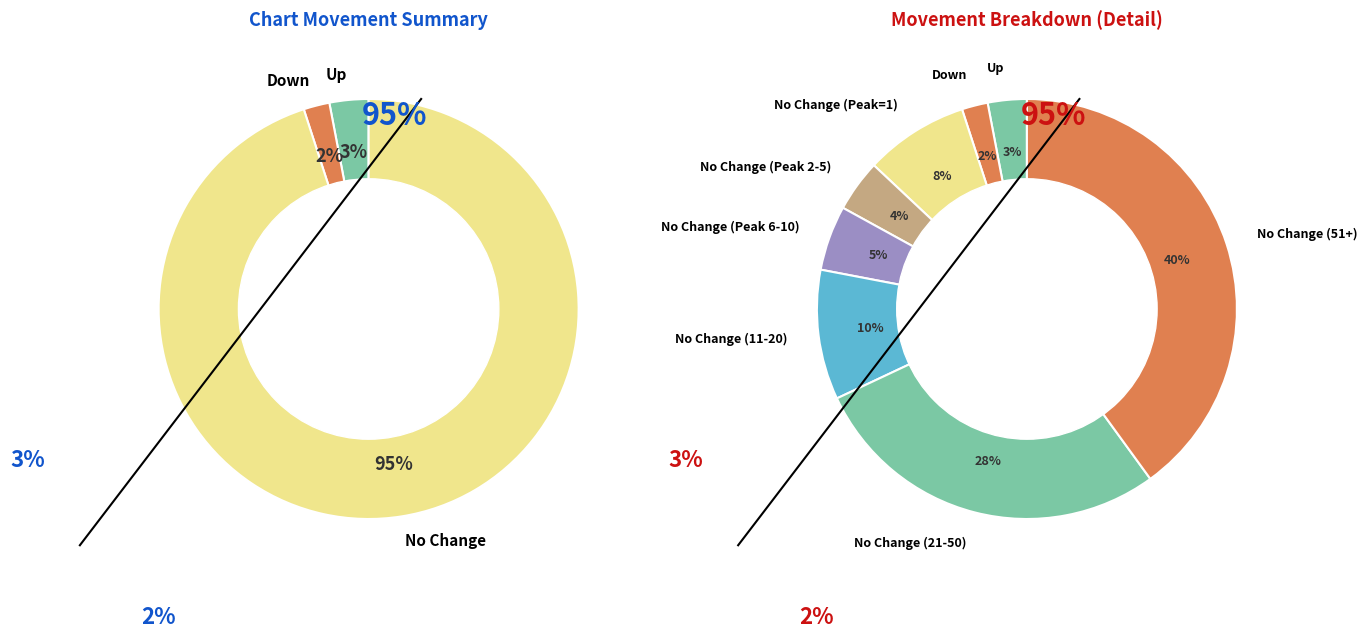

To the nearest percent, what percentage of the pie is up?

3%